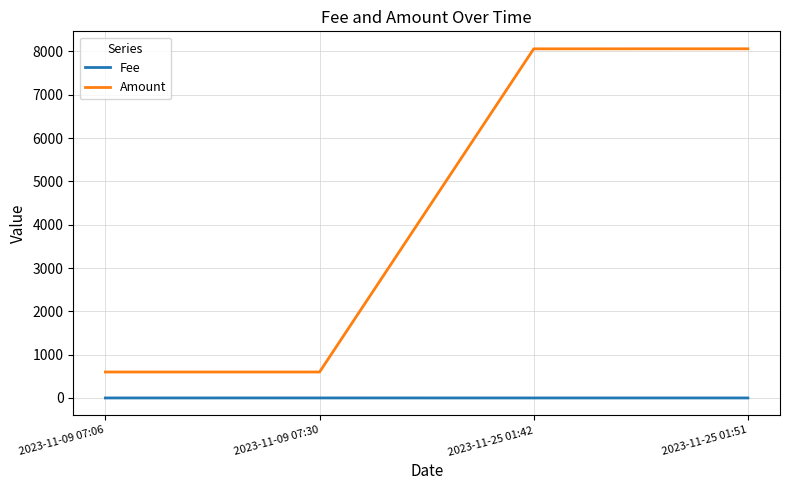

True or false: Fee and Amount cross at least once.

False